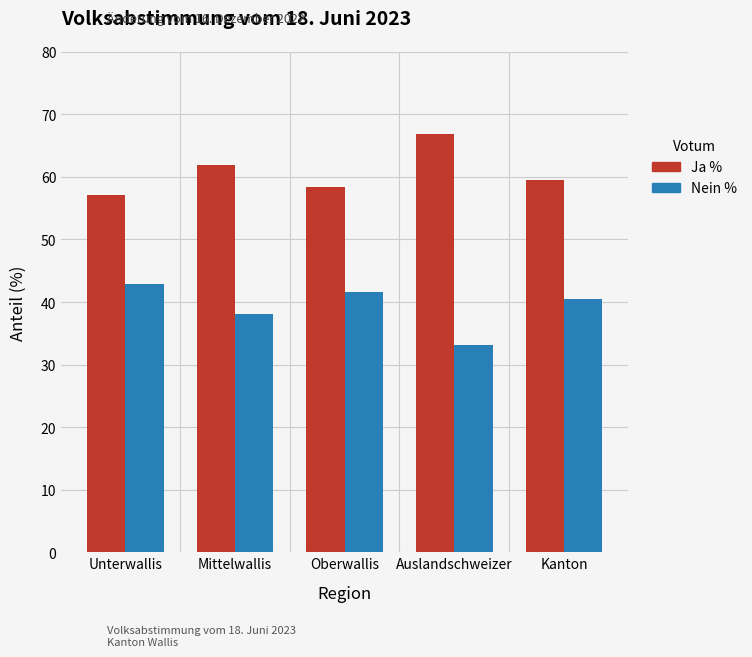

What is the difference between the maximum and minimum values in the Ja % series?

9.8